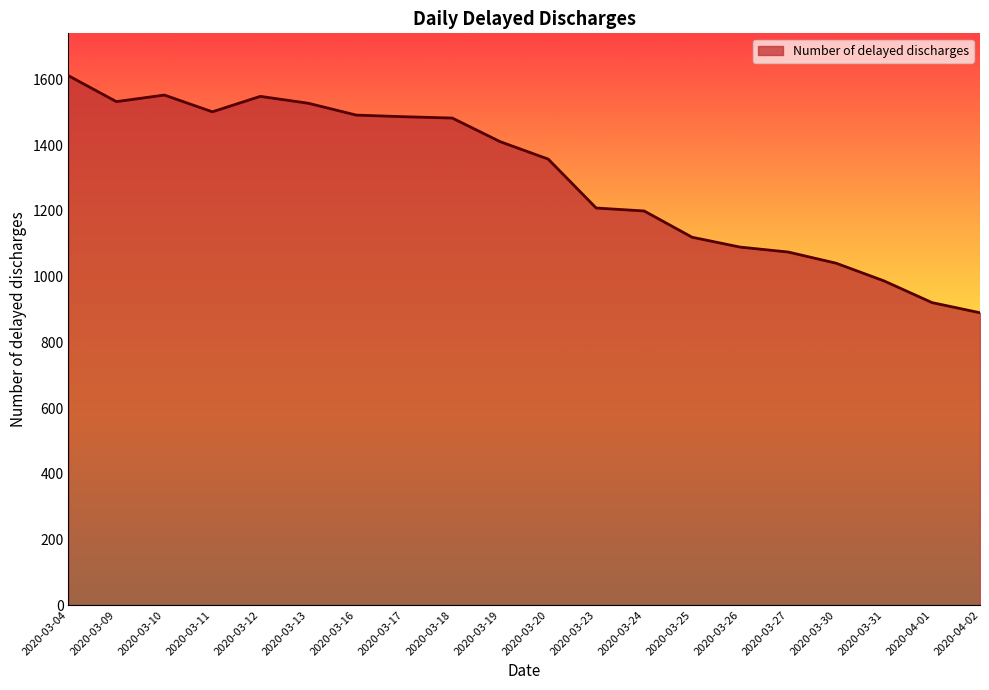

Read the value at 2020-03-24.

1200